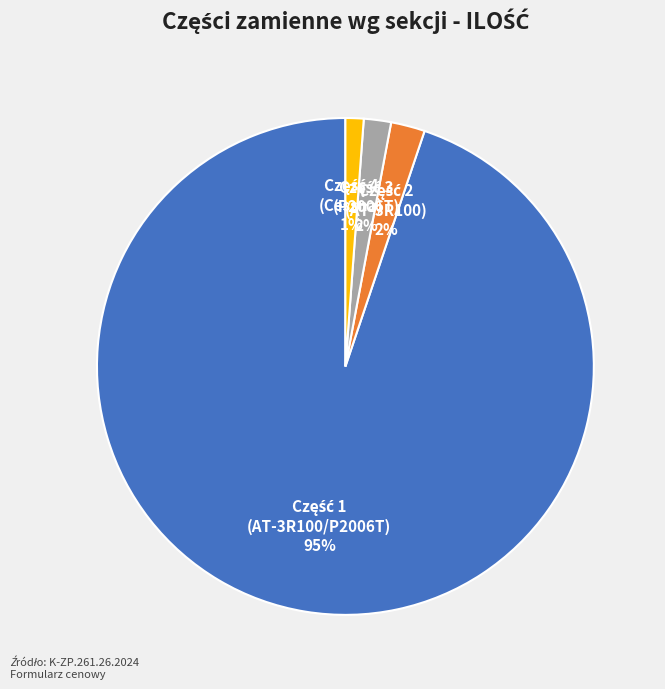

To the nearest percent, what is the difference between the largest and smallest slice percentages?

94%